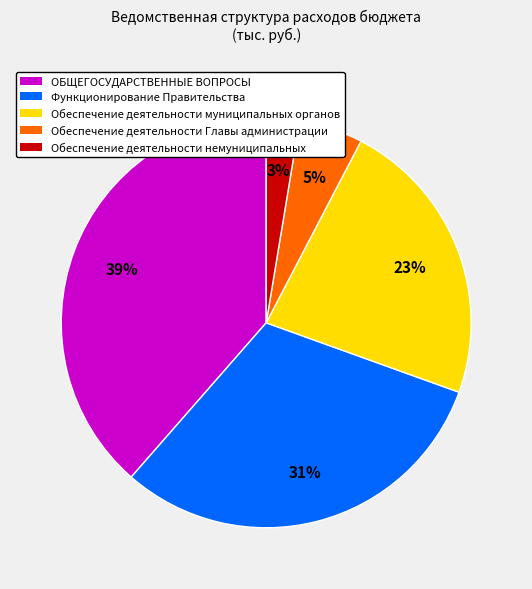

Rank the categories by value from highest to lowest.

ОБЩЕГОСУДАРСТВЕННЫЕ ВОПРОСЫ, Функционирование Правительства, Обеспечение деятельности муниципальных органов, Обеспечение деятельности Главы администрации, Обеспечение деятельности немуниципальных